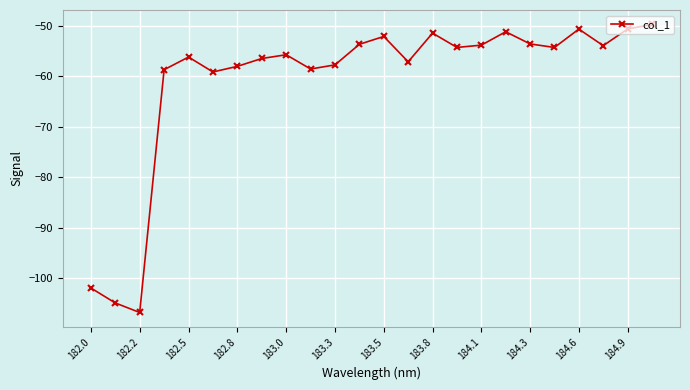

What is the value of the 23rd point from the left?

-50.6